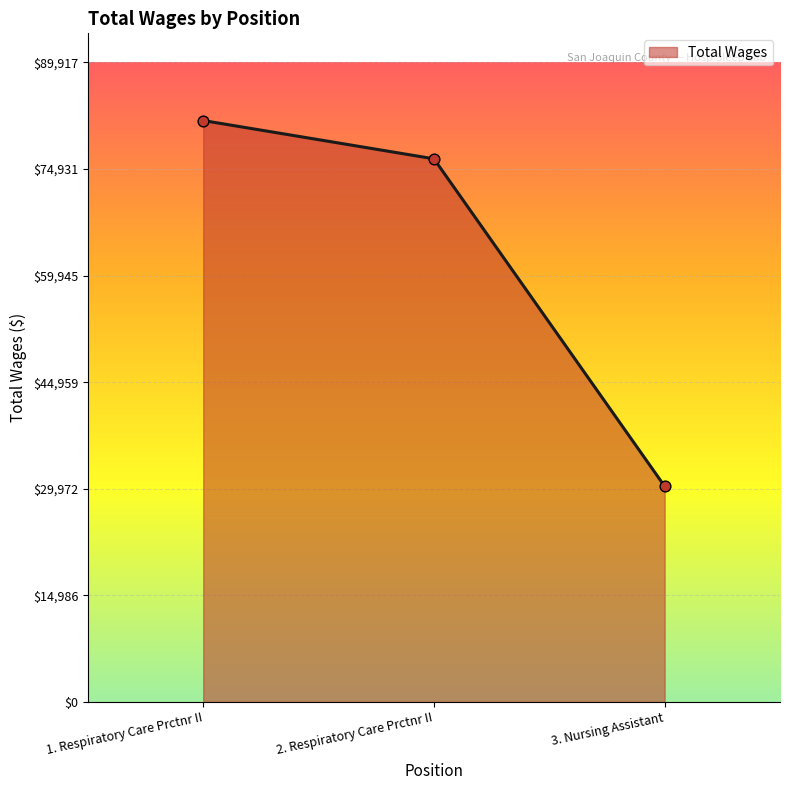

What is the change in value from 1. Respiratory Care Prctnr II to 3. Nursing Assistant?

-51423.8